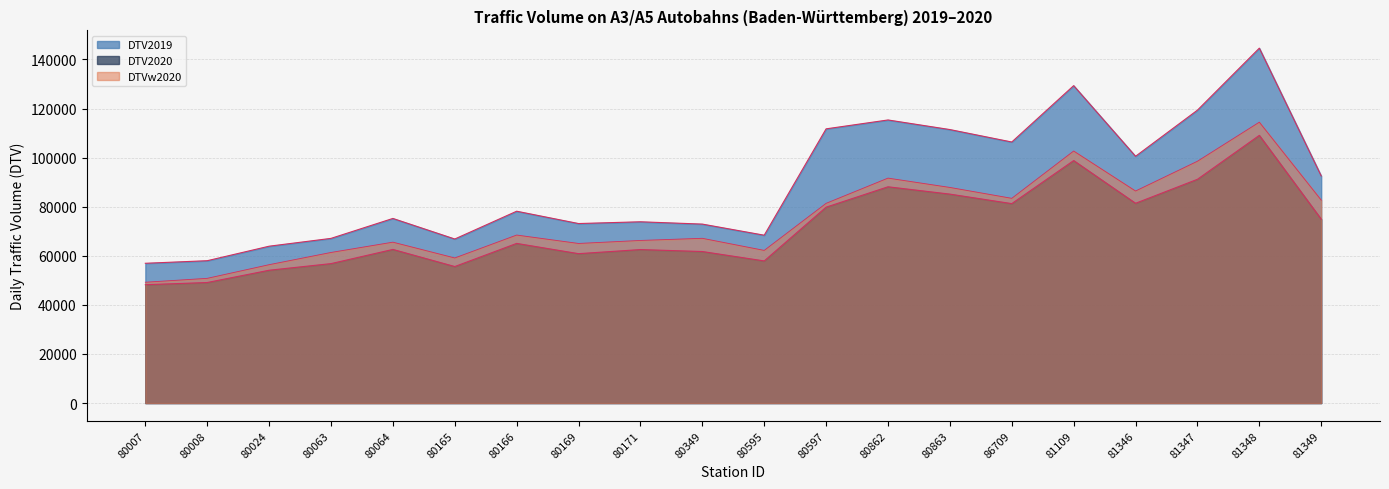

True or false: DTV2019 and DTV2020 intersect in this chart.

False